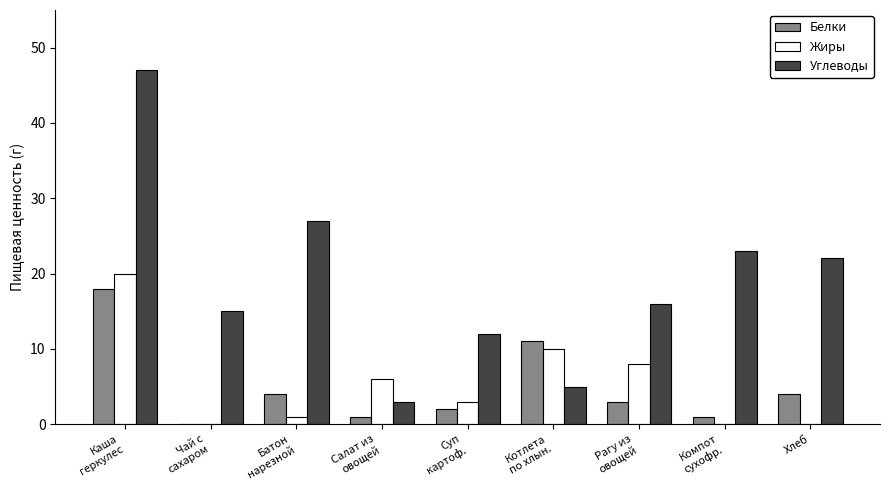

Which series has the largest total across all categories?

Углеводы